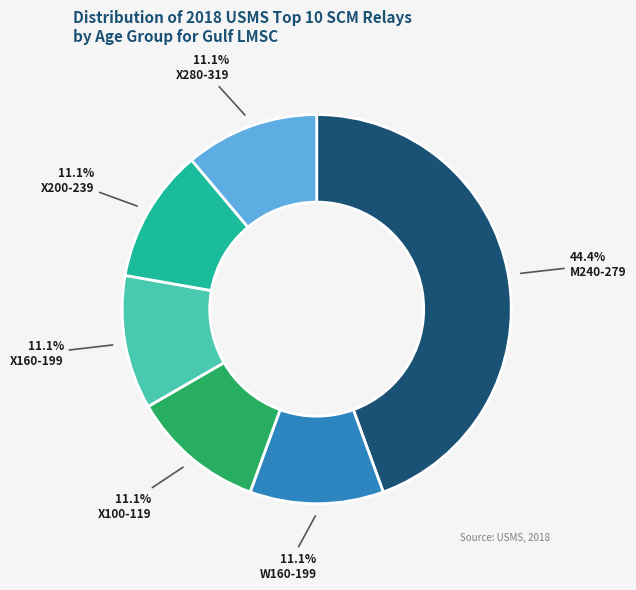

To the nearest percent, what portion does X100-119 represent?

11%